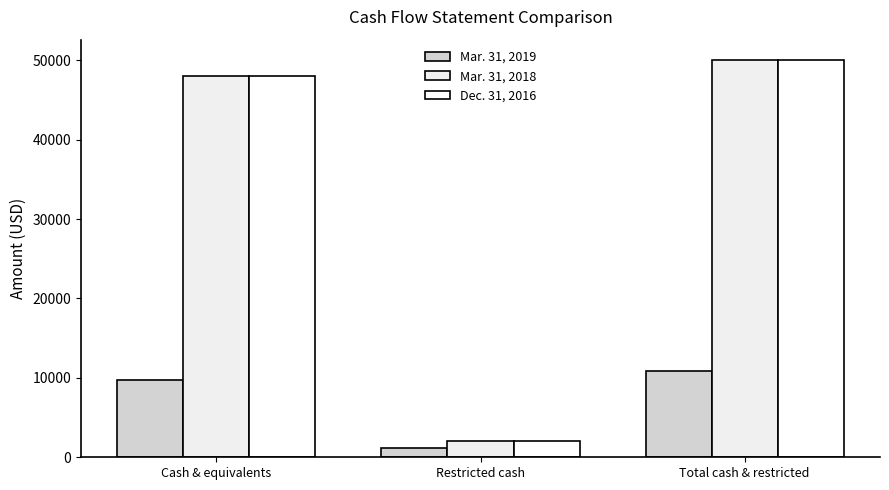

What is the difference between the Dec. 31, 2016 values at Cash & equivalents and Restricted cash?

45953